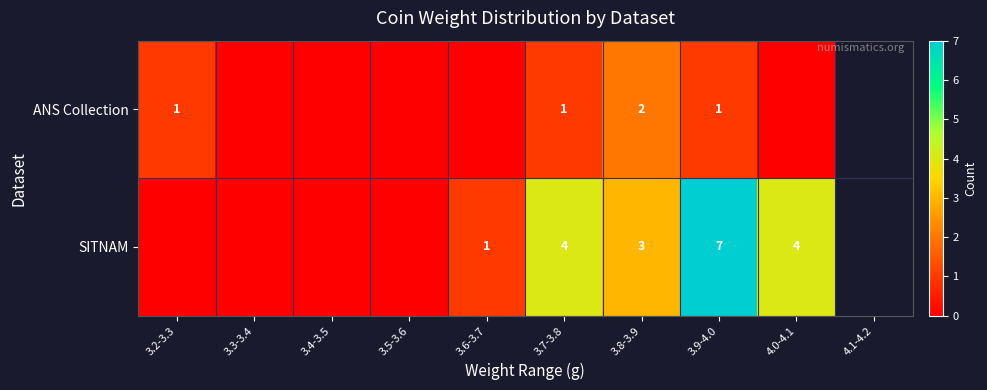

What is the difference between the highest and lowest values at 3.9-4.0?

6